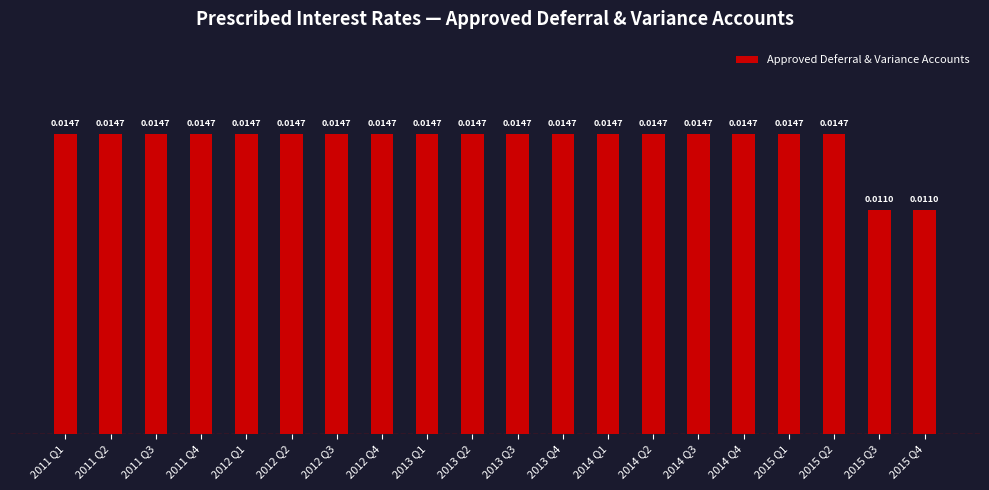

What is the sum of all values?

0.3